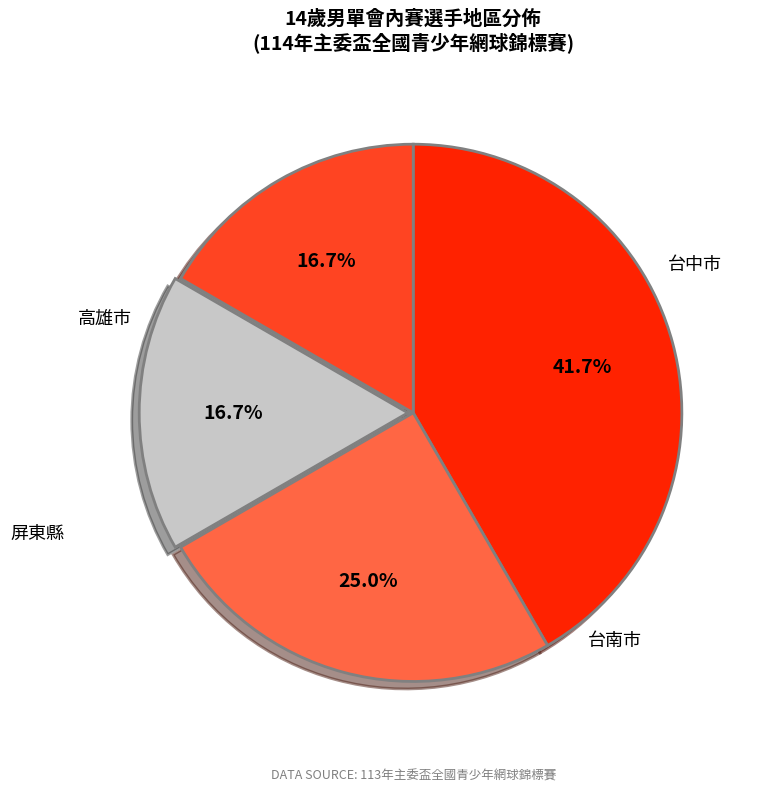

Is there a majority slice in this chart?

No